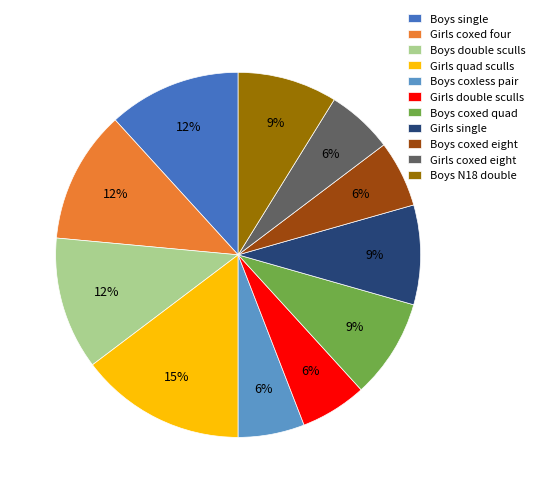

Is there any slice that represents more than half of the pie?

No